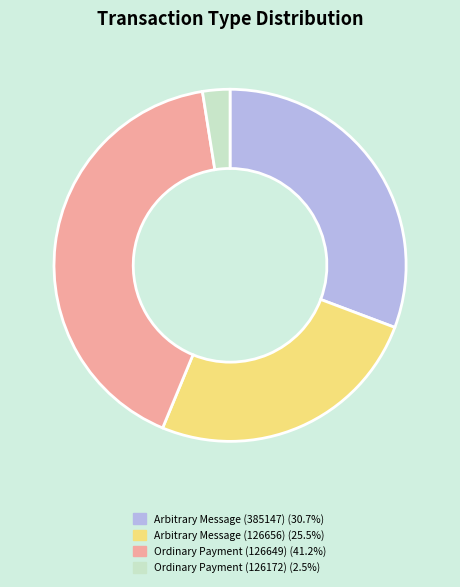

True or false: Arbitrary Message (385147) accounts for 21% of the total.

False